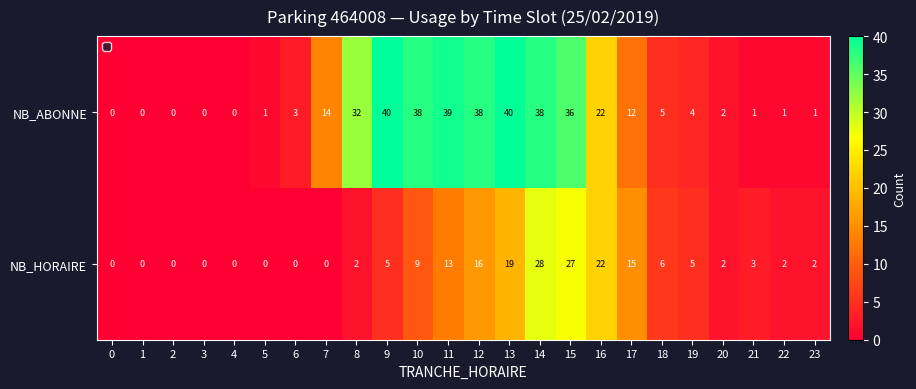

What is the sum of all NB_ABONNE values?

367